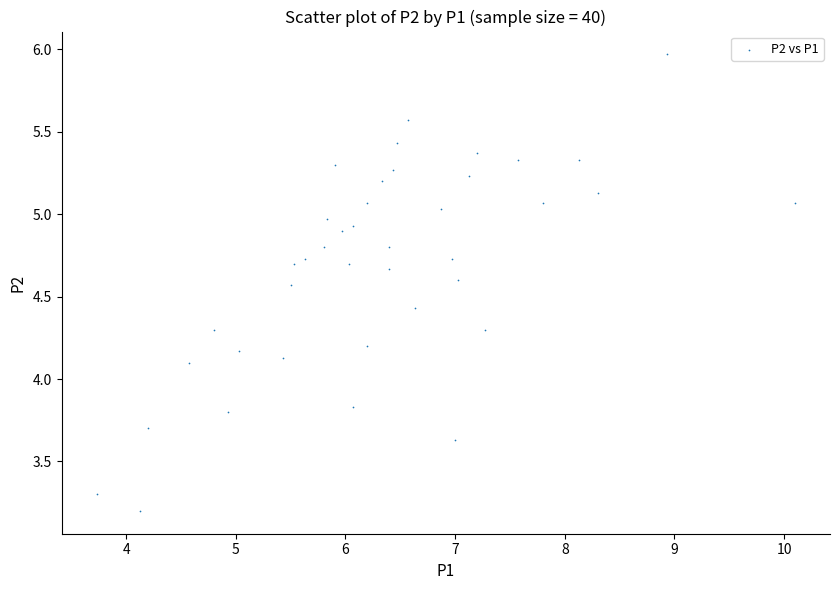

What is the range of Y values (max minus min)?

2.8